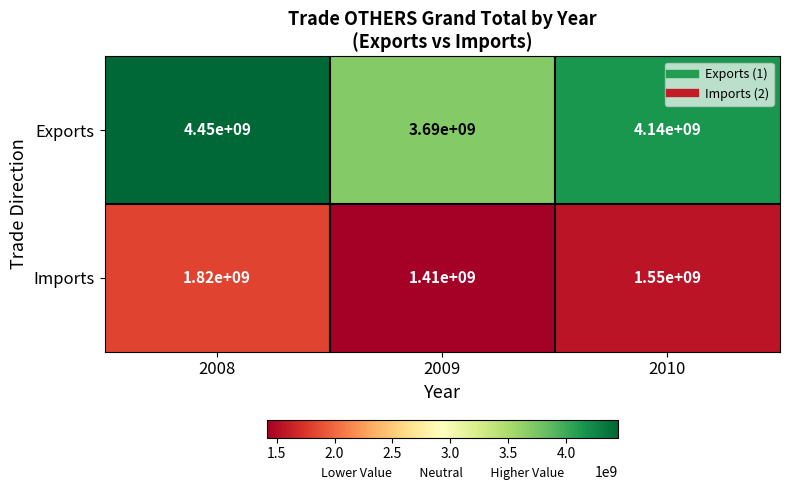

Where does the Imports series first go above 1550000000?

2008